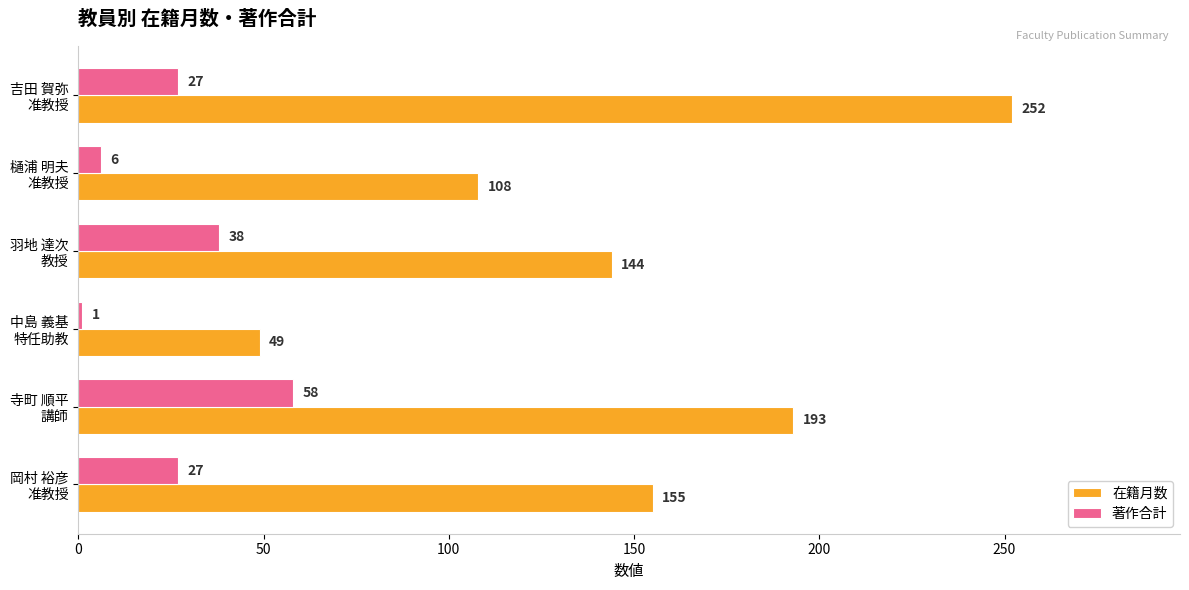

At which label does 著作合計 reach its peak?

寺町 順平
講師